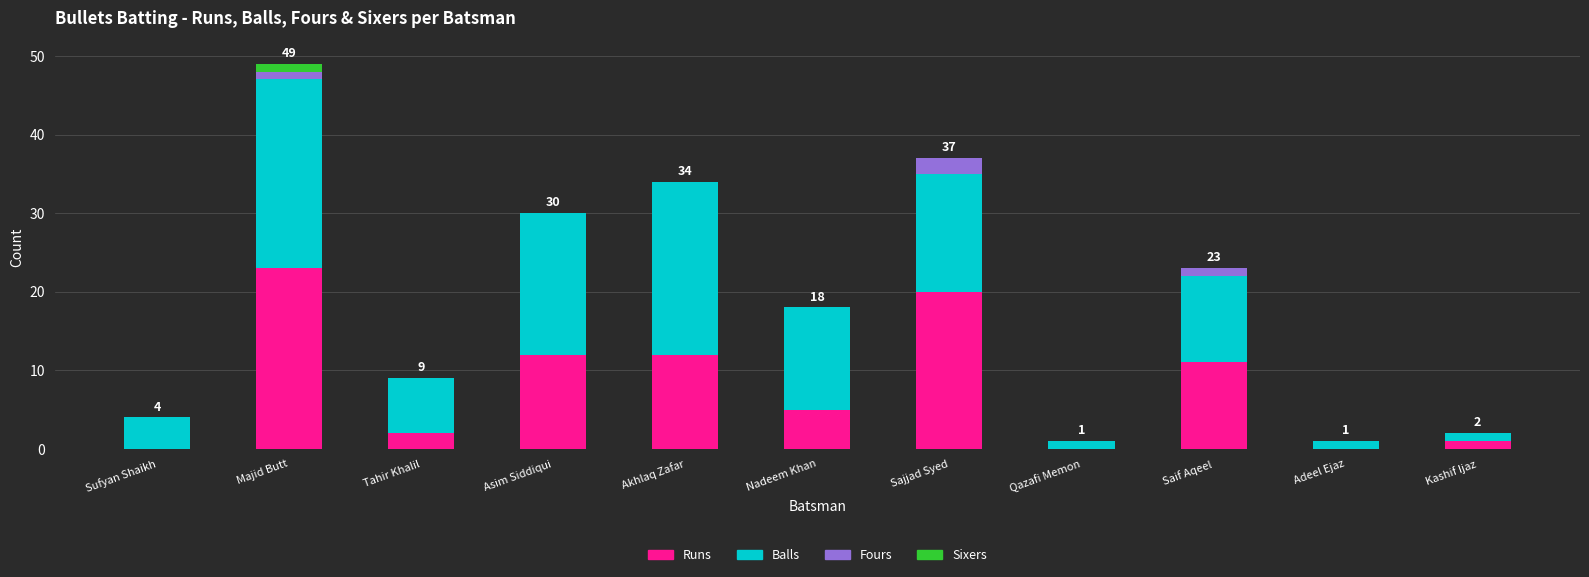

True or false: Runs has a value of 36 at Majid Butt.

False